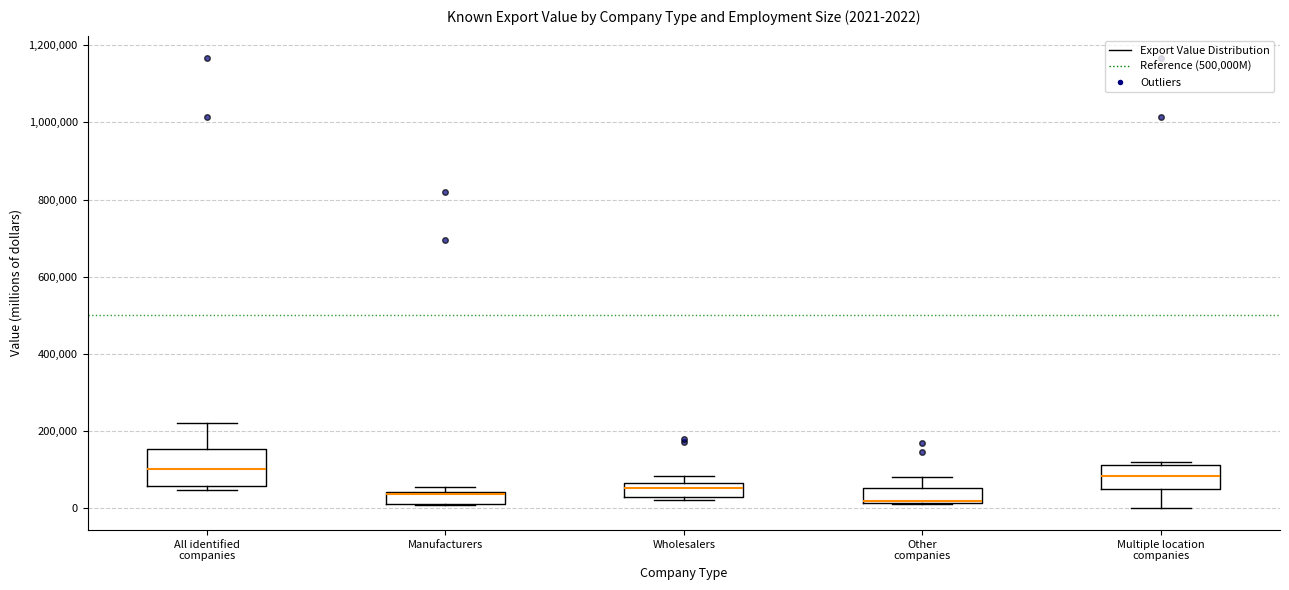

Which box is the tallest, from its lower edge to its upper edge?

All identified companies